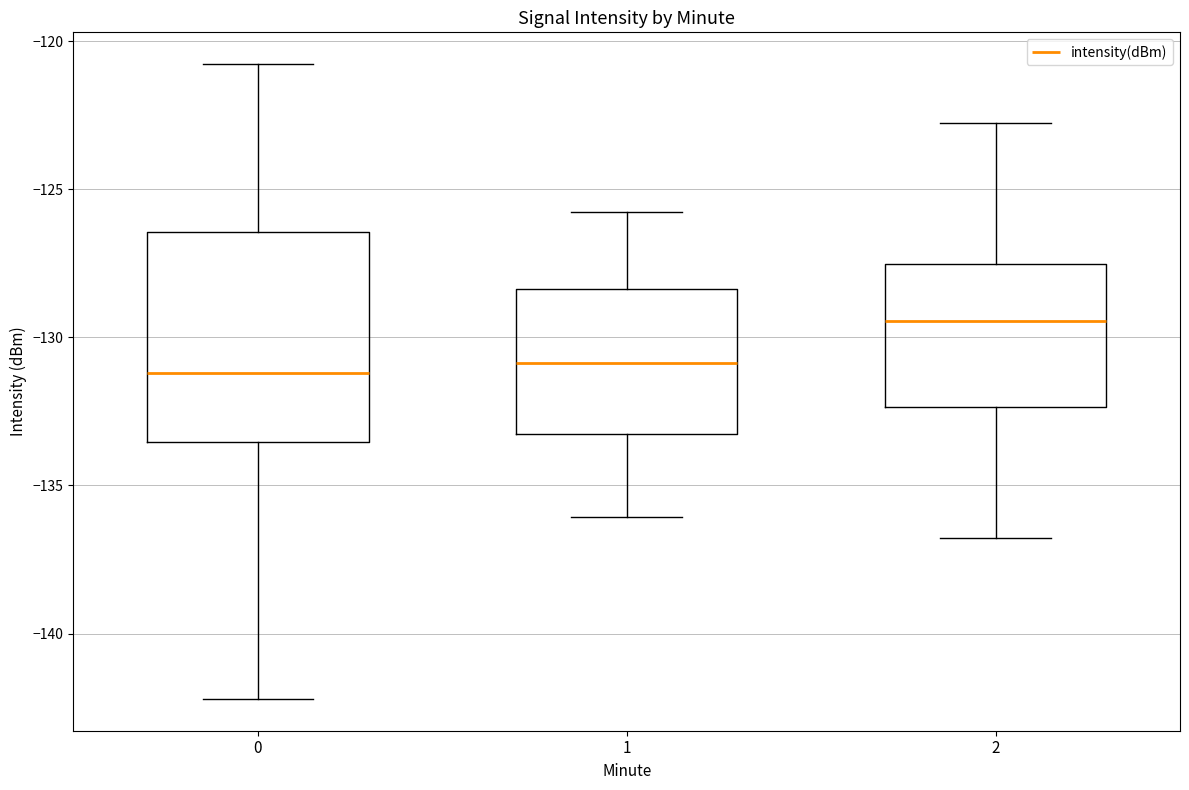

Reading left to right, read every box against the y-axis: the position of its median line, the range the box covers, and the ends of its whiskers. The values are not printed on the chart, so give them approximately, as read against the axis.

0: median -131.0, box -133.5 to -126.5, whiskers -142.0 to -121.0
1: median -131.0, box -133.5 to -128.5, whiskers -136.0 to -126.0
2: median -129.5, box -132.5 to -127.5, whiskers -137.0 to -123.0